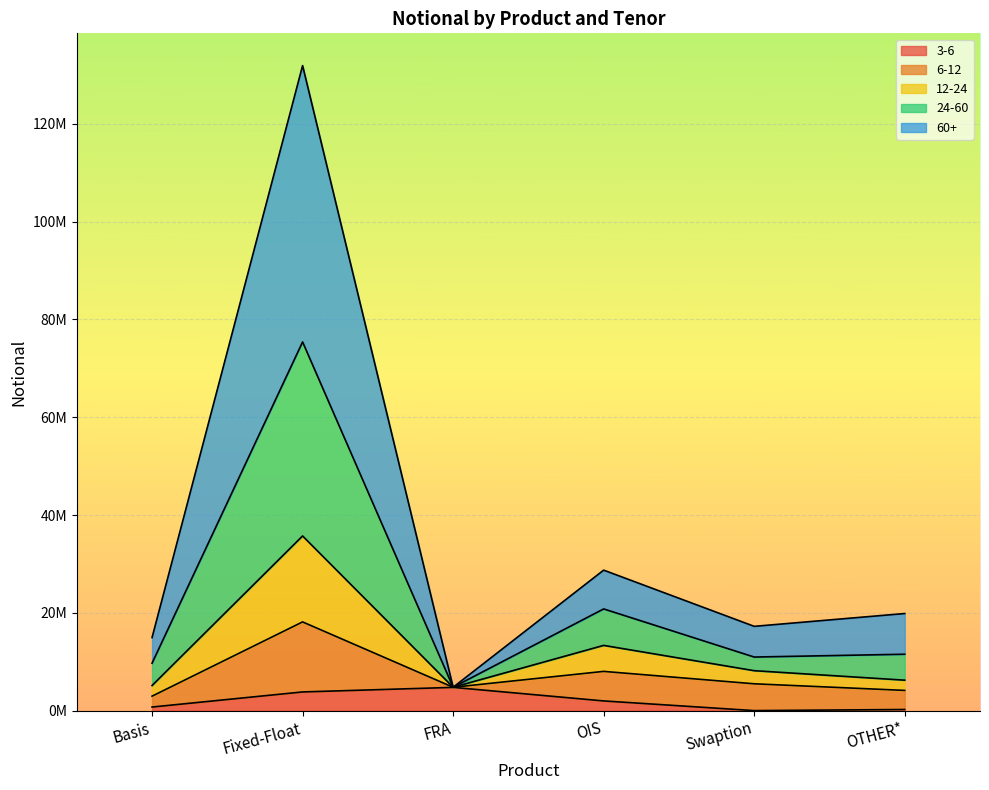

What are all the series names shown in the legend?

3-6, 6-12, 12-24, 24-60, 60+